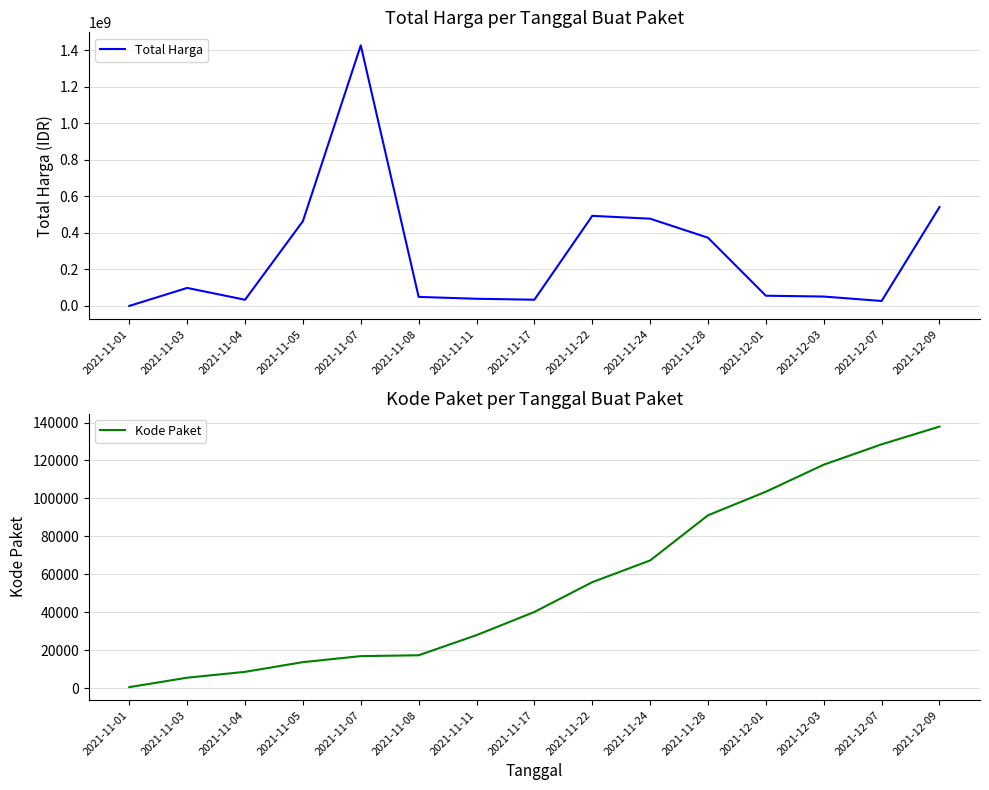

At which label does Kode Paket first exceed 40112?

2021-11-22